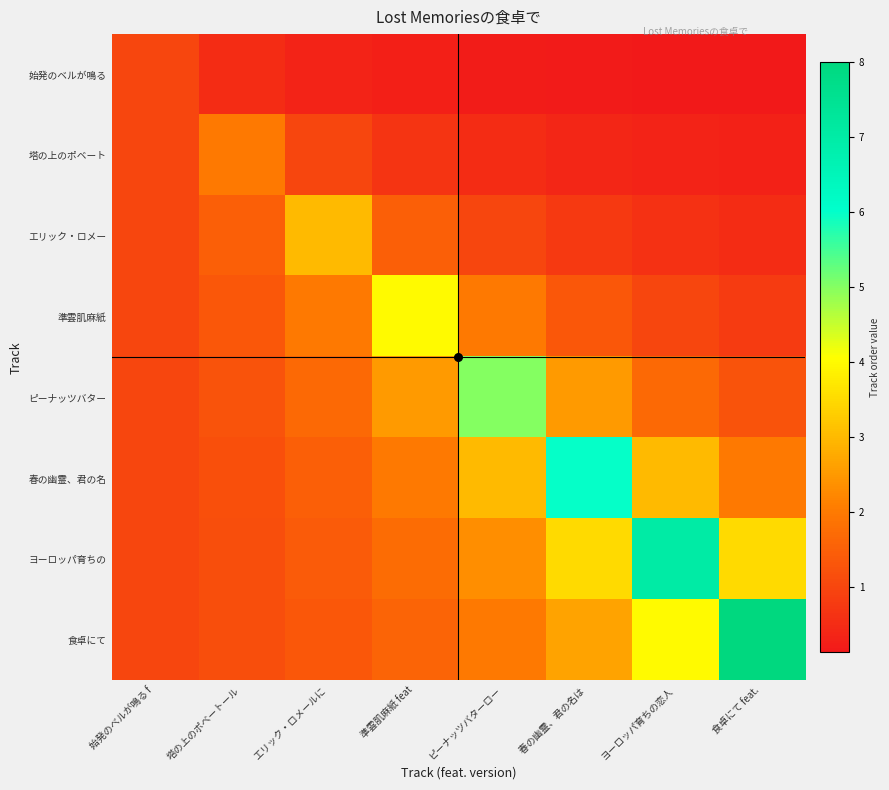

What is the greatest value displayed?

8.0